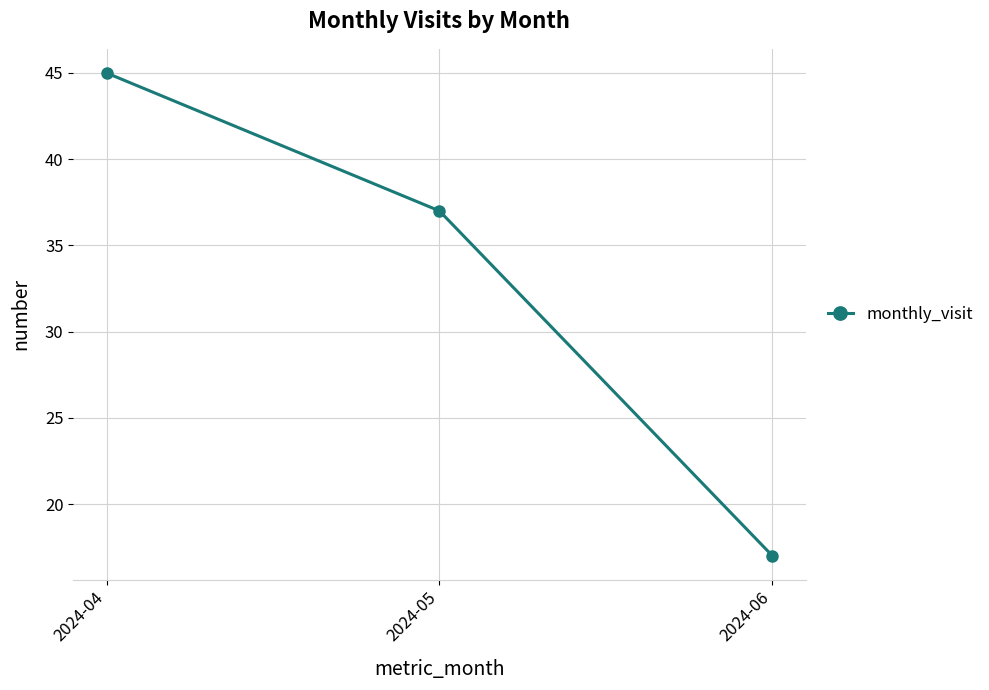

How many lines are shown in the chart?

1